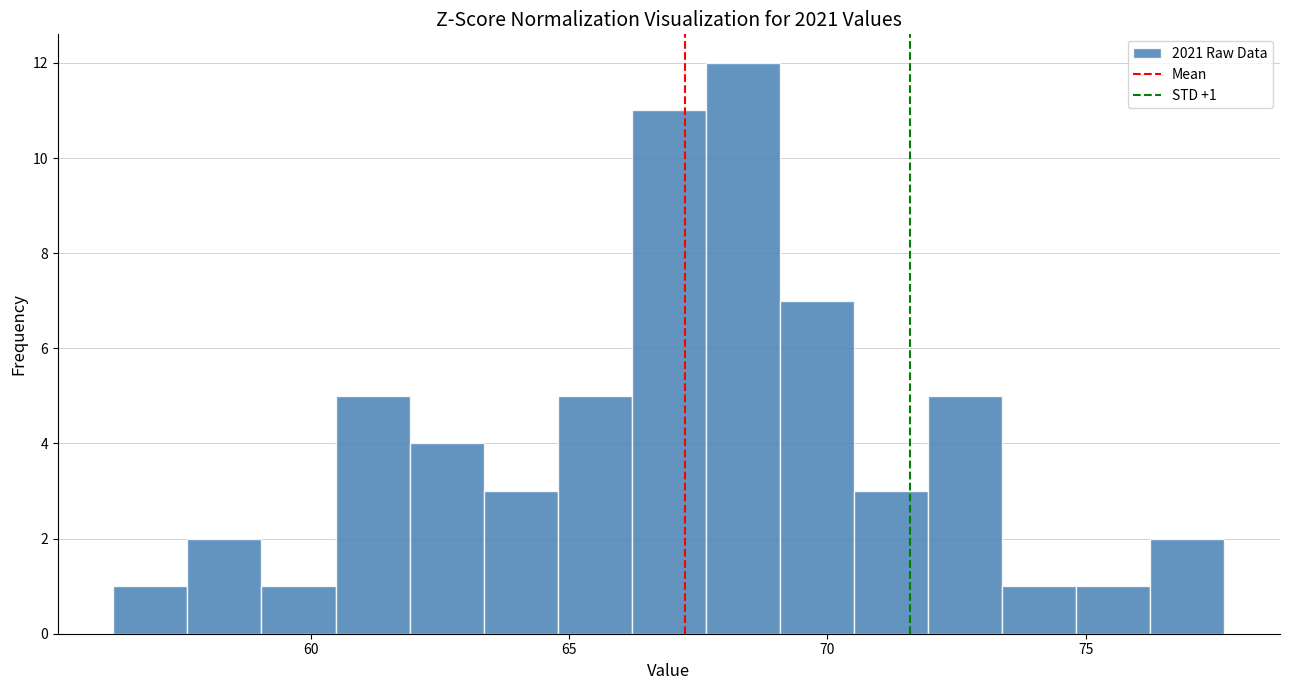

Around what value on the x-axis is the tallest bar? Give the approximate position of its centre, as read against the axis.

68.5